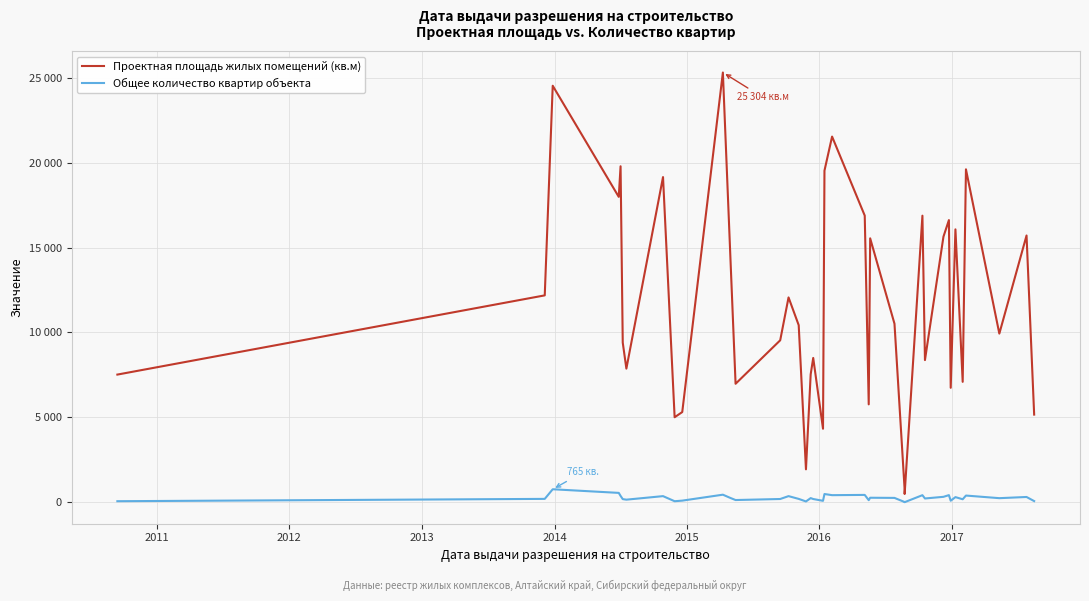

True or false: Общее количество квартир объекта and Проектная площадь жилых помещений (кв.м) intersect in this chart.

False